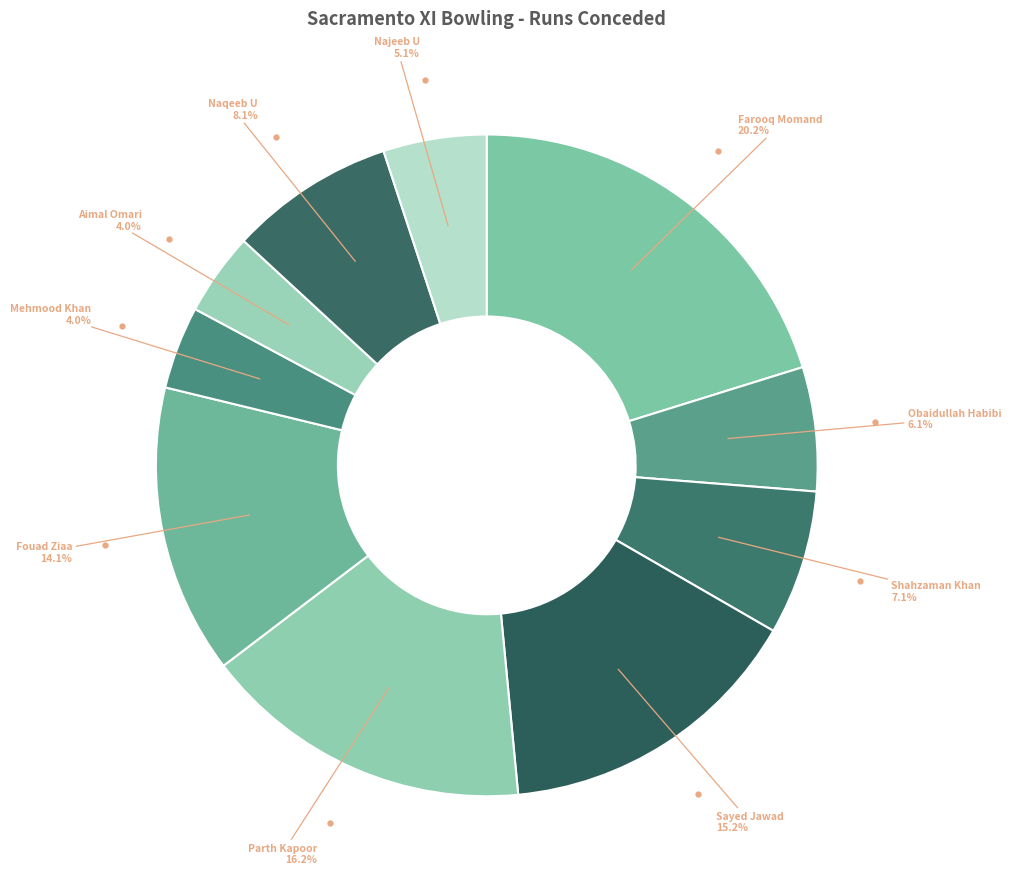

Which slice is the smallest?

Mehmood Khan